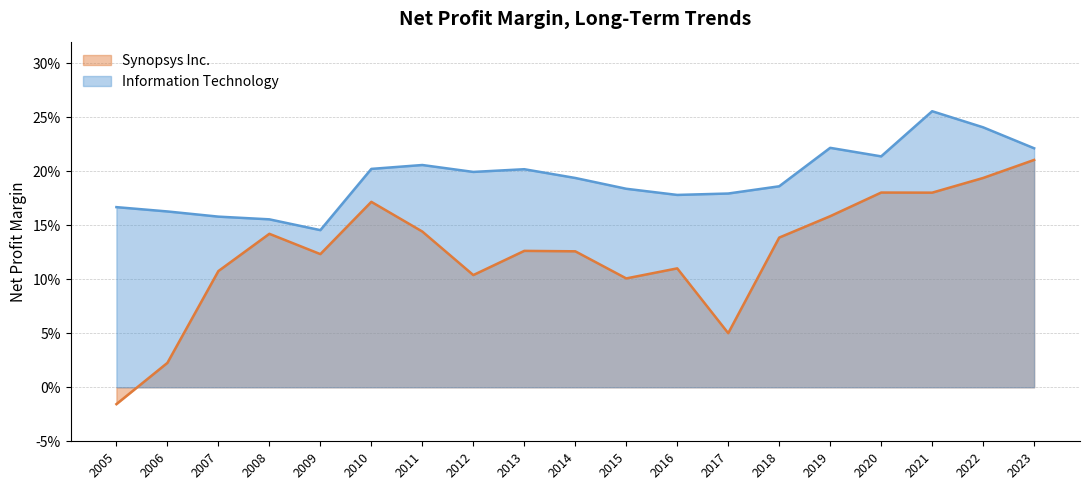

Reading left to right, list all the values displayed in this chart.

Synopsys Inc.: -0.0	0.0	0.1	0.1	0.1	0.2	0.1	0.1	0.1	0.1	0.1	0.1	0.1	0.1	0.2	0.2	0.2	0.2	0.2
Information Technology: 0.2	0.2	0.2	0.2	0.1	0.2	0.2	0.2	0.2	0.2	0.2	0.2	0.2	0.2	0.2	0.2	0.3	0.2	0.2